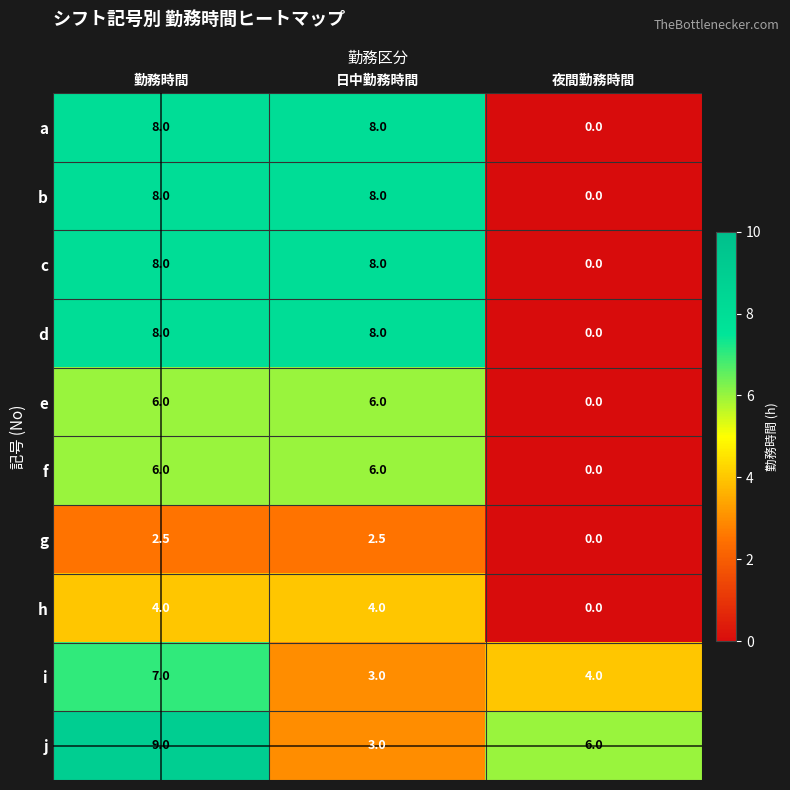

Is the value of g at 日中勤務時間 greater than the value of i at 夜間勤務時間?

No